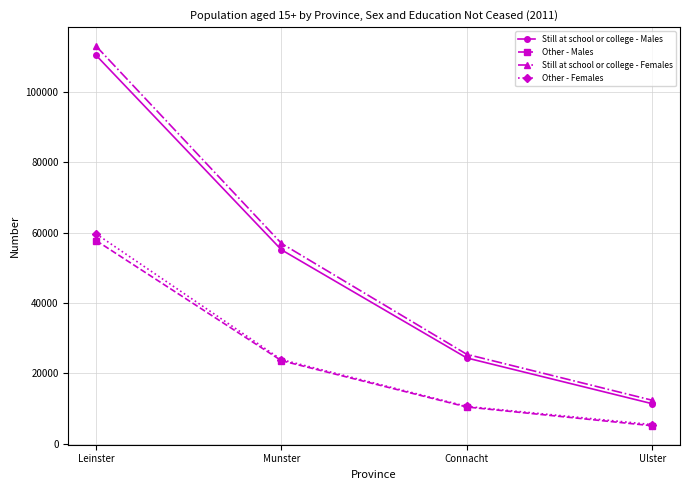

Is it true that Still at school or college - Females equals 56914 at Munster?

True